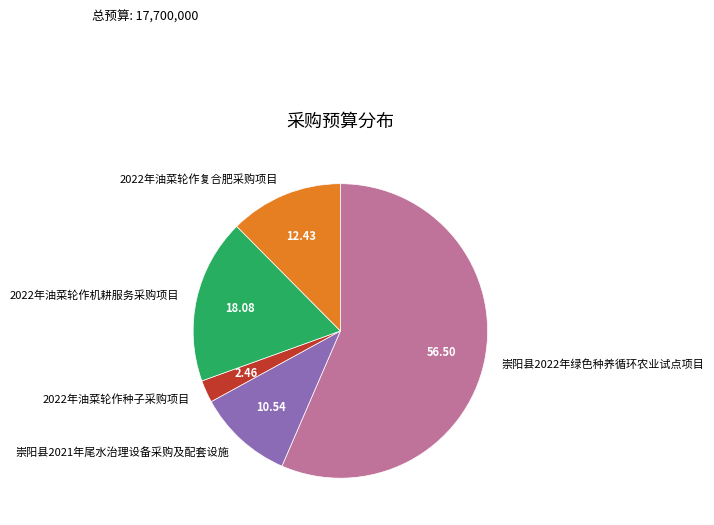

Does 崇阳县2022年绿色种养循环农业试点项目 account for over 50% of the chart?

Yes